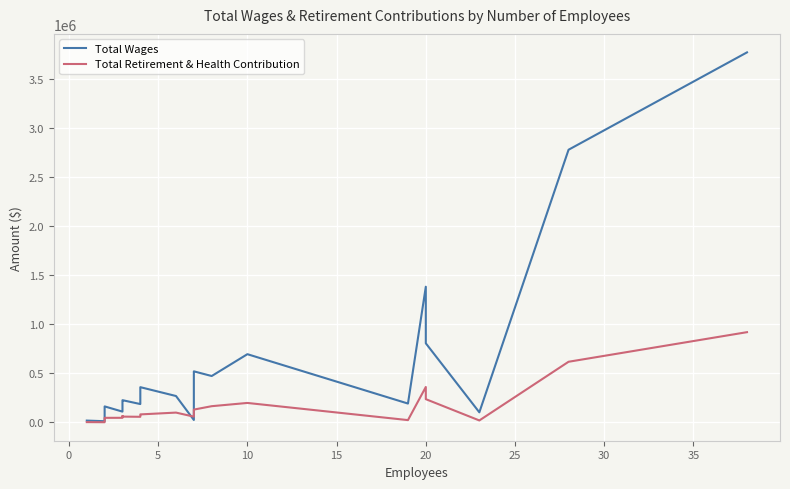

Reading left to right, extract all data points from this chart.

Total Wages: 17183	10777	44251	95317	123491	126458	161617	108494	213388	225023	185486	259424	357534	267317	23424	323439	518631	470953	693418	190653	1380462	804143	101385	2775289	3766781
Total Retirement & Health Contribution: 1501	428	15334	26819	26855	39485	45206	45484	63471	57579	55768	71359	80155	98557	57310	108638	129054	163789	196865	22096	359475	235428	18561	616210	917606